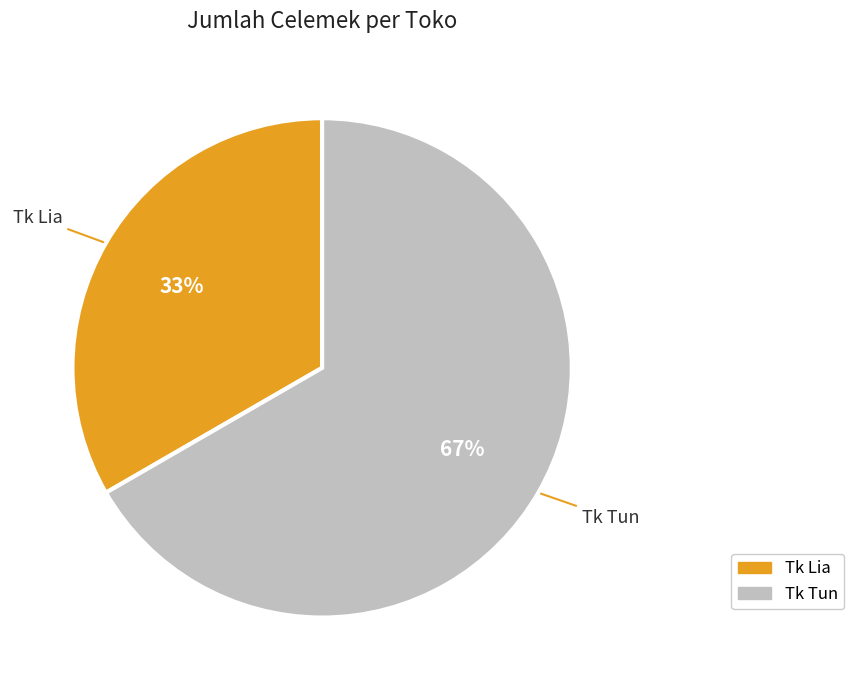

How many segments does this pie chart have?

2